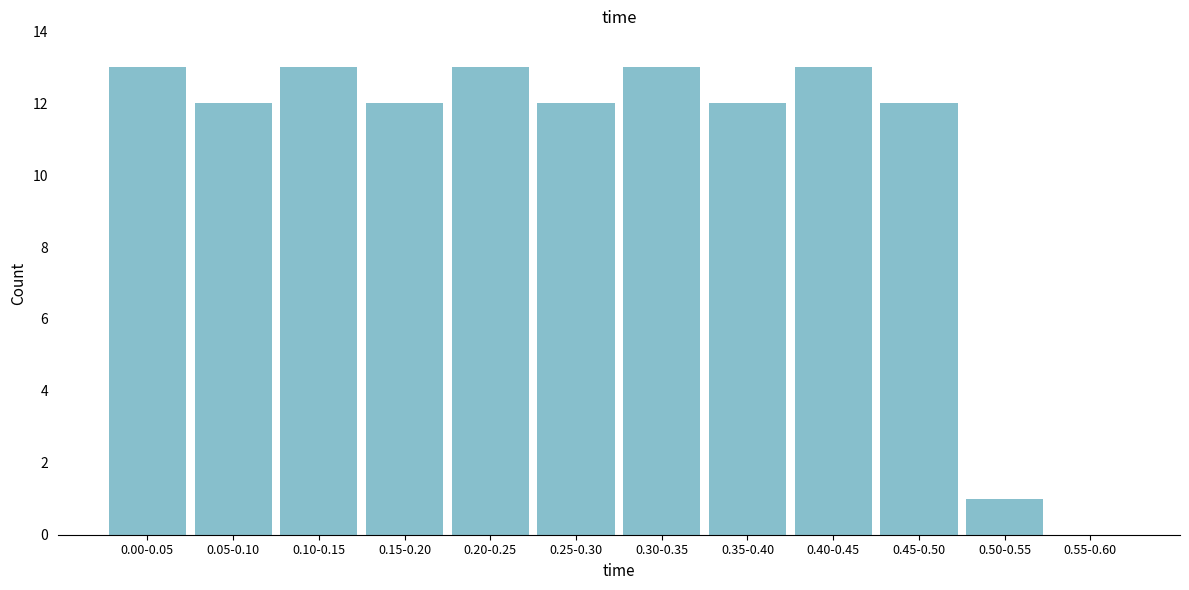

Reading left to right, list all the values displayed in this chart.

0.00-0.05=13	0.05-0.10=12	0.10-0.15=13	0.15-0.20=12	0.20-0.25=13	0.25-0.30=12	0.30-0.35=13	0.35-0.40=12	0.40-0.45=13	0.45-0.50=12	0.50-0.55=1	0.55-0.60=0